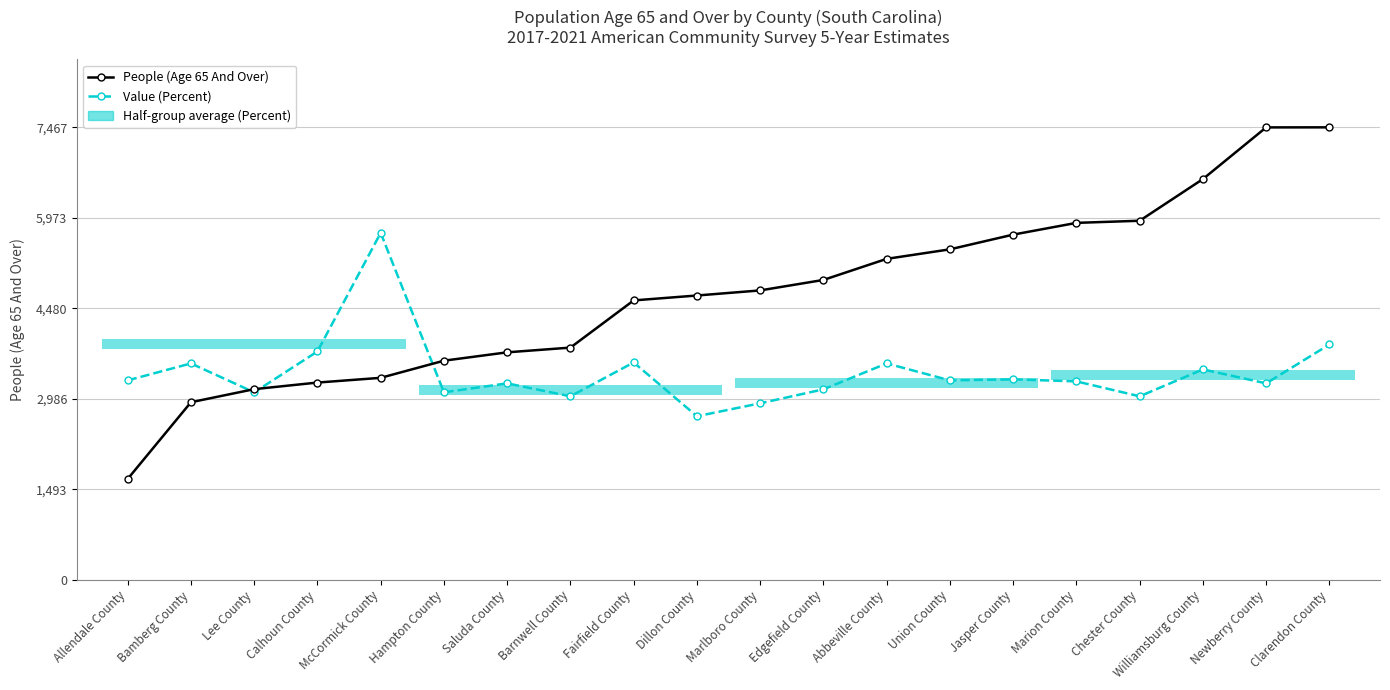

Which series has the widest spread of values?

People (Age 65 And Over)